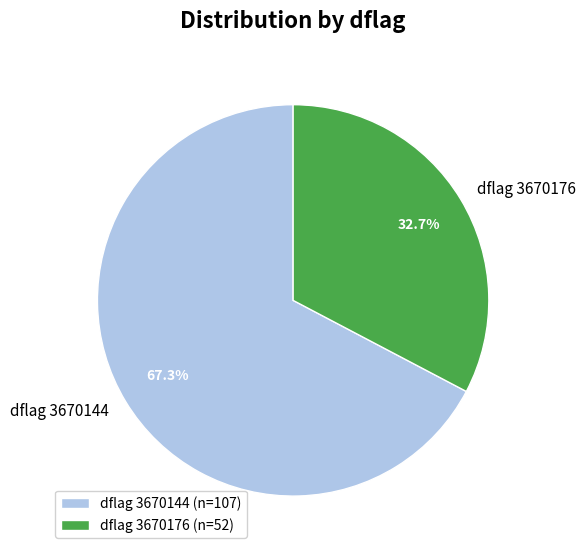

Does dflag 3670176 account for over 50% of the chart?

No